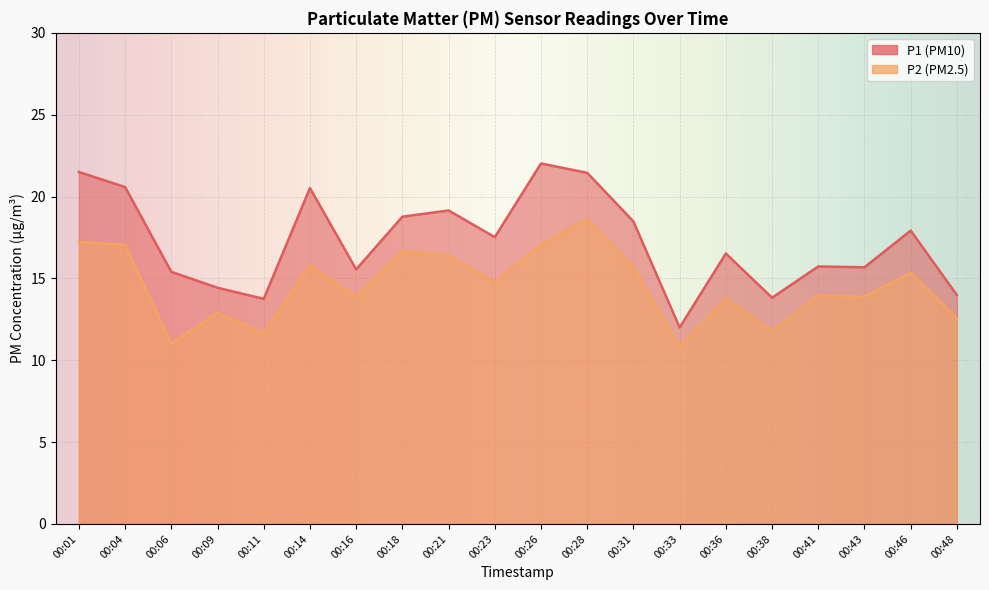

At which label does P1 reach its minimum?

00:33